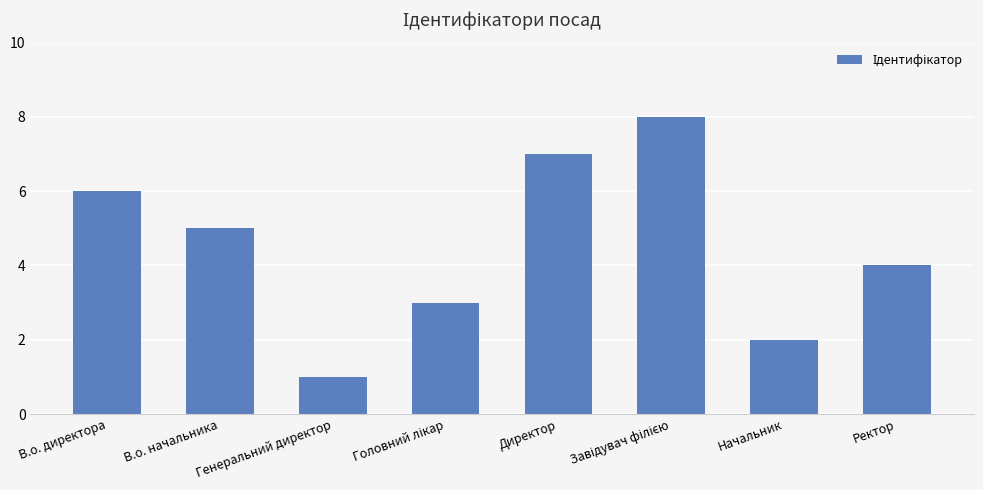

What is the smallest value displayed?

1